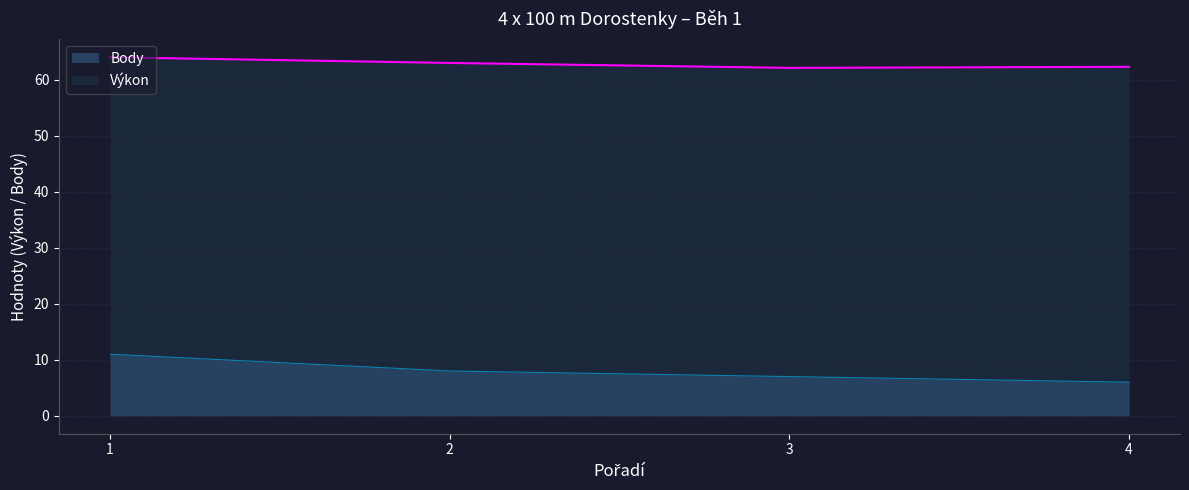

What is the sum of the values at 3 and 4?

13